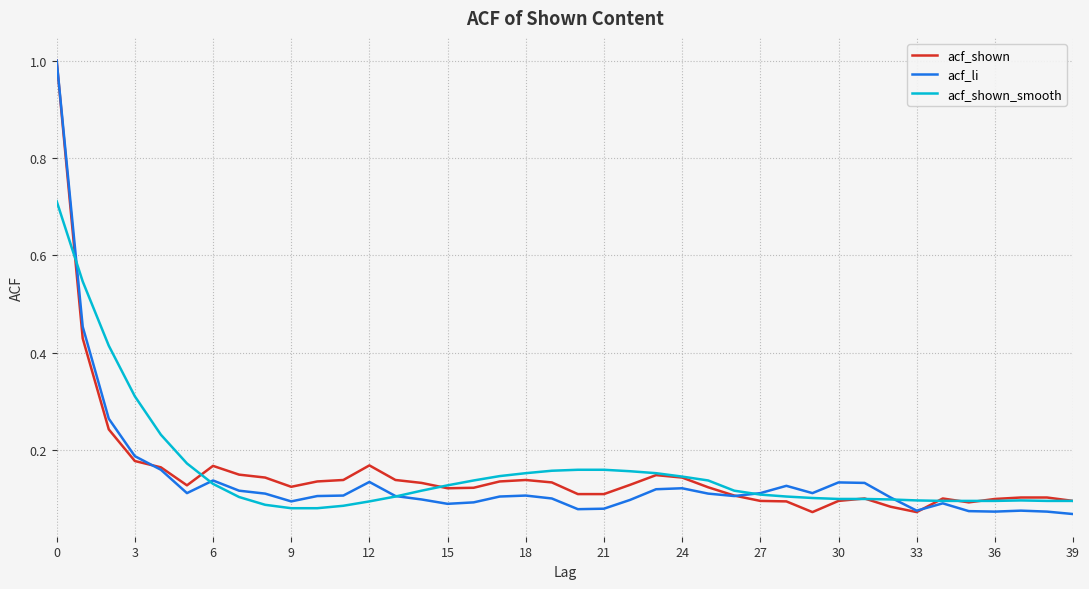

True or false: acf_shown and acf_shown_smooth cross at least once.

True